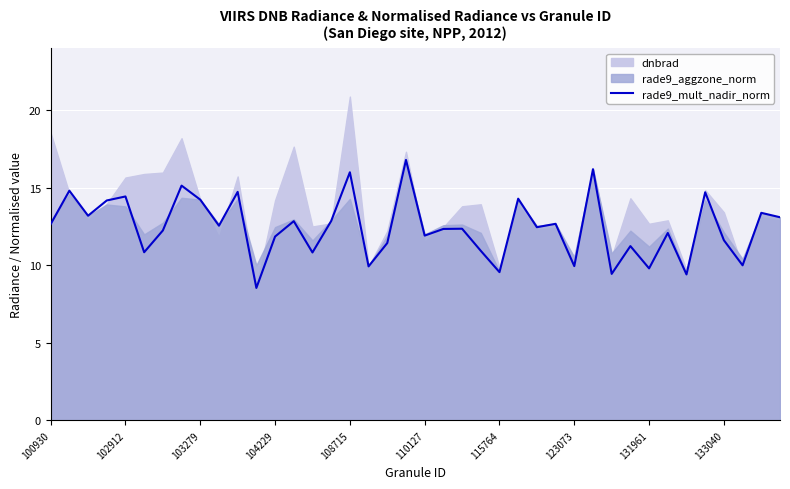

What is the approximate value at 10?

14.7